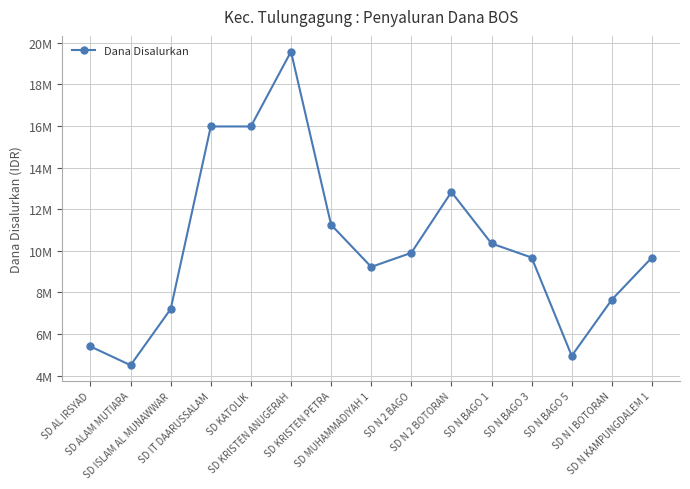

What is the ratio of the value at SD N KAMPUNGDALEM 1 to the value at SD ISLAM AL MUNAWWAR?

1.3